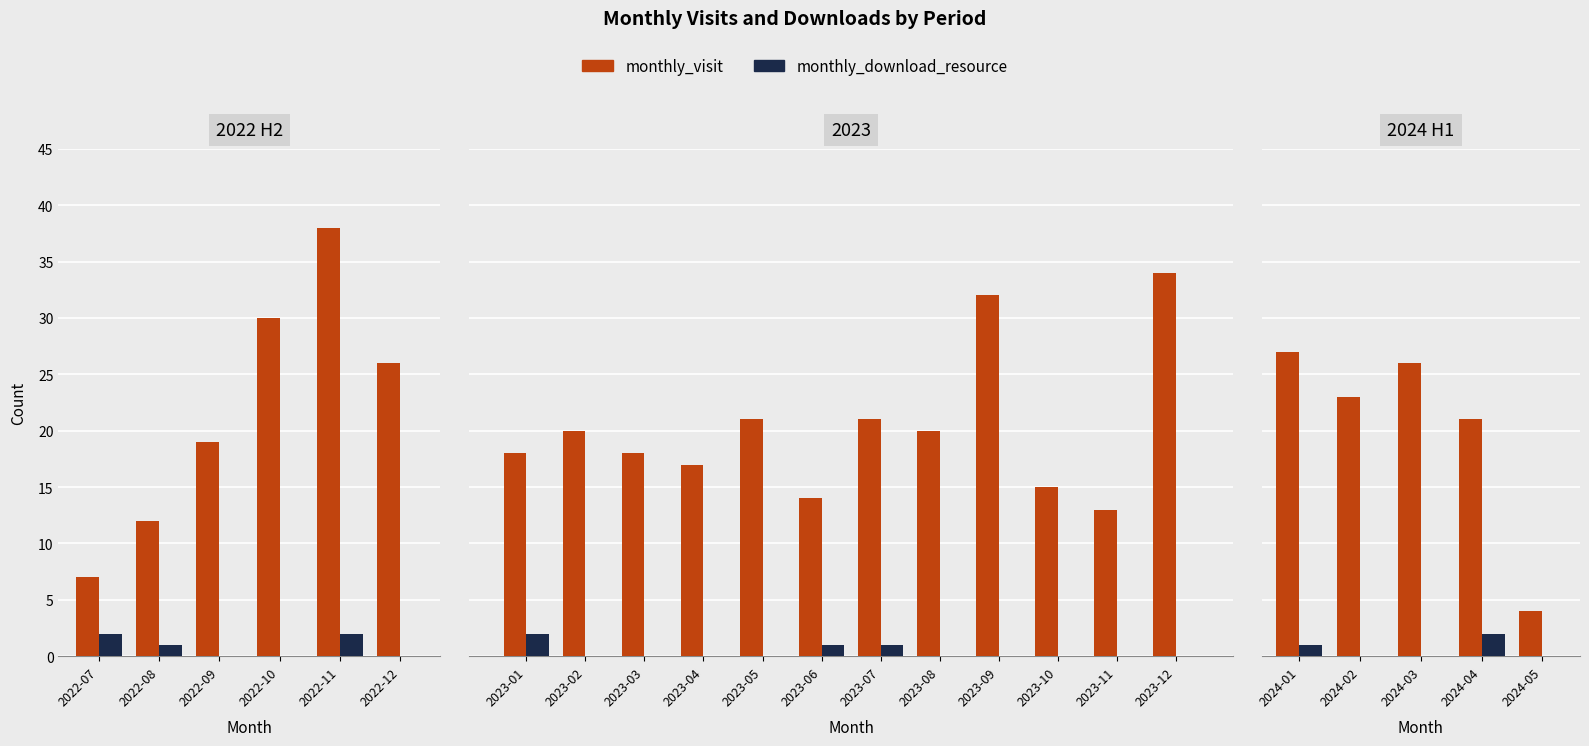

List the series in order of their overall mean, highest first.

monthly_visit, monthly_download_resource